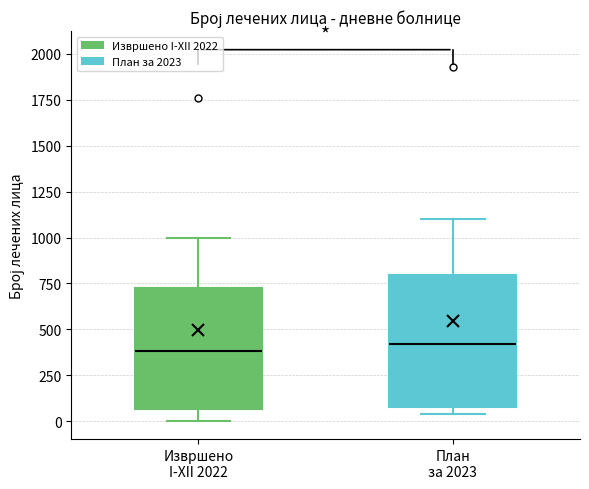

Where does the lower whisker of the box for Извршено I-XII 2022 end on the y-axis? The values are not printed on the chart, so give them approximately, as read against the axis.

0